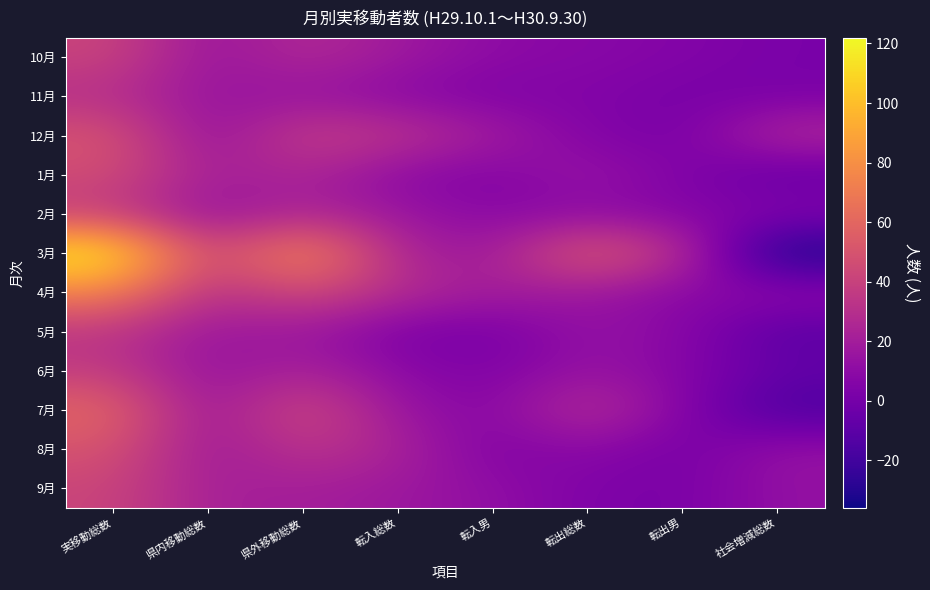

At which category does the chart reach its peak across all series?

実移動総数